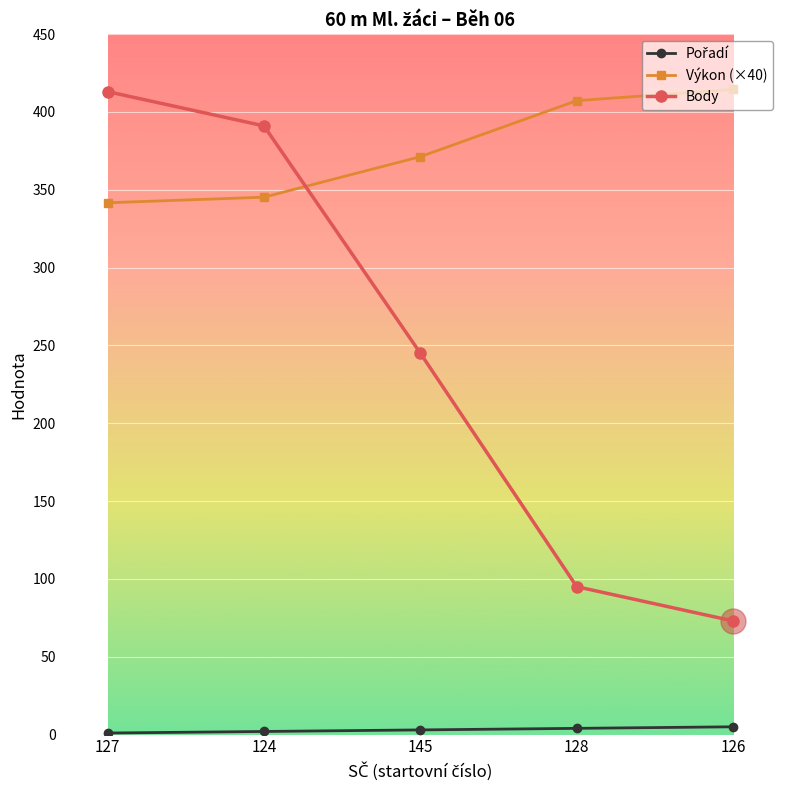

What is the sum of all Body values?

1217.0